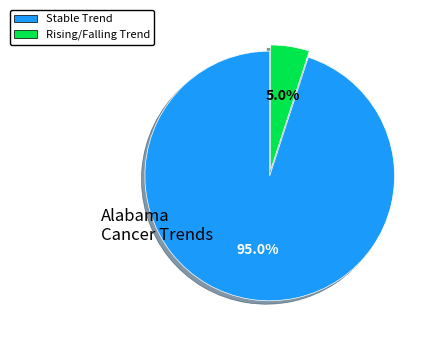

To the nearest percent, what is the difference between the largest and smallest slice percentages?

90%